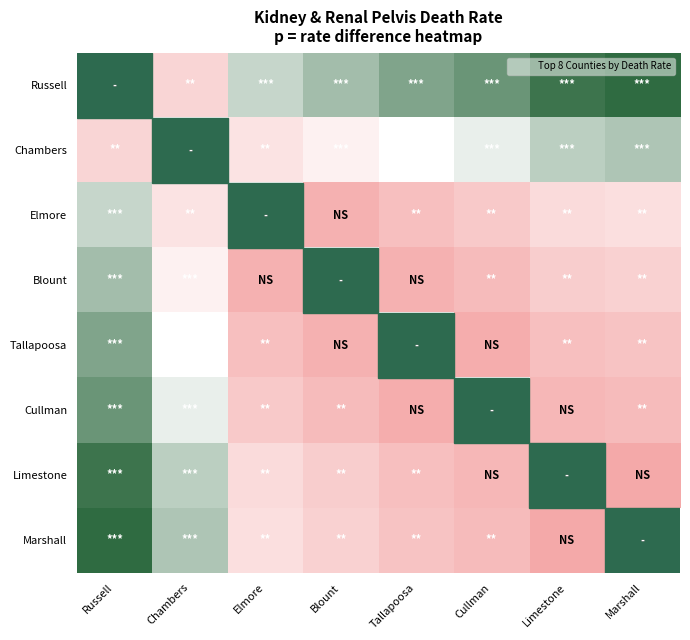

Between Blount and Russell, which is larger?

Russell